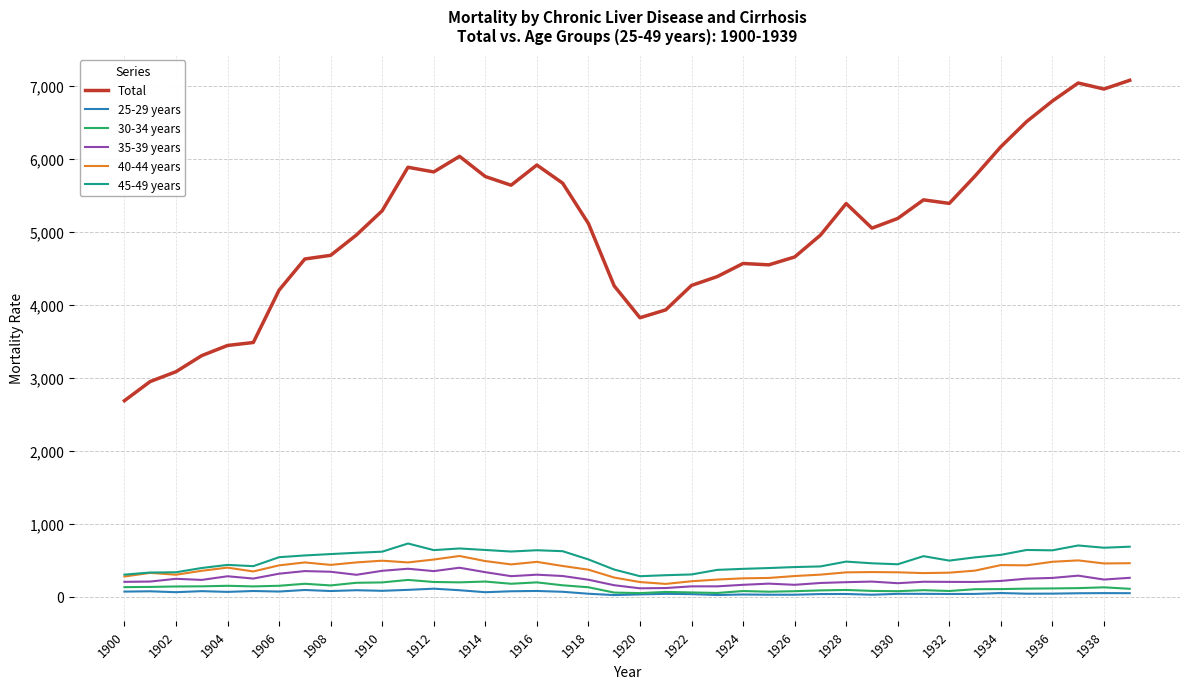

What is the maximum value for 35-39 years?

399.2